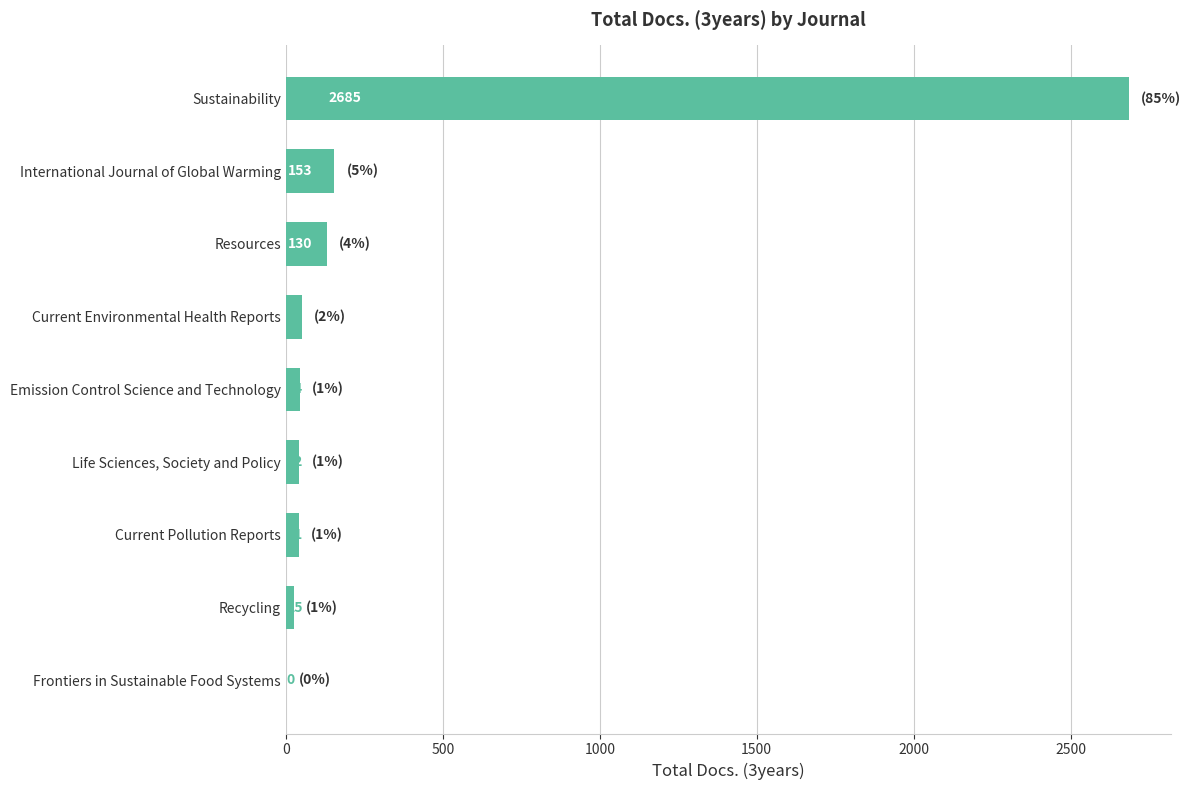

Which has a higher value, Recycling or Current Environmental Health Reports?

Current Environmental Health Reports